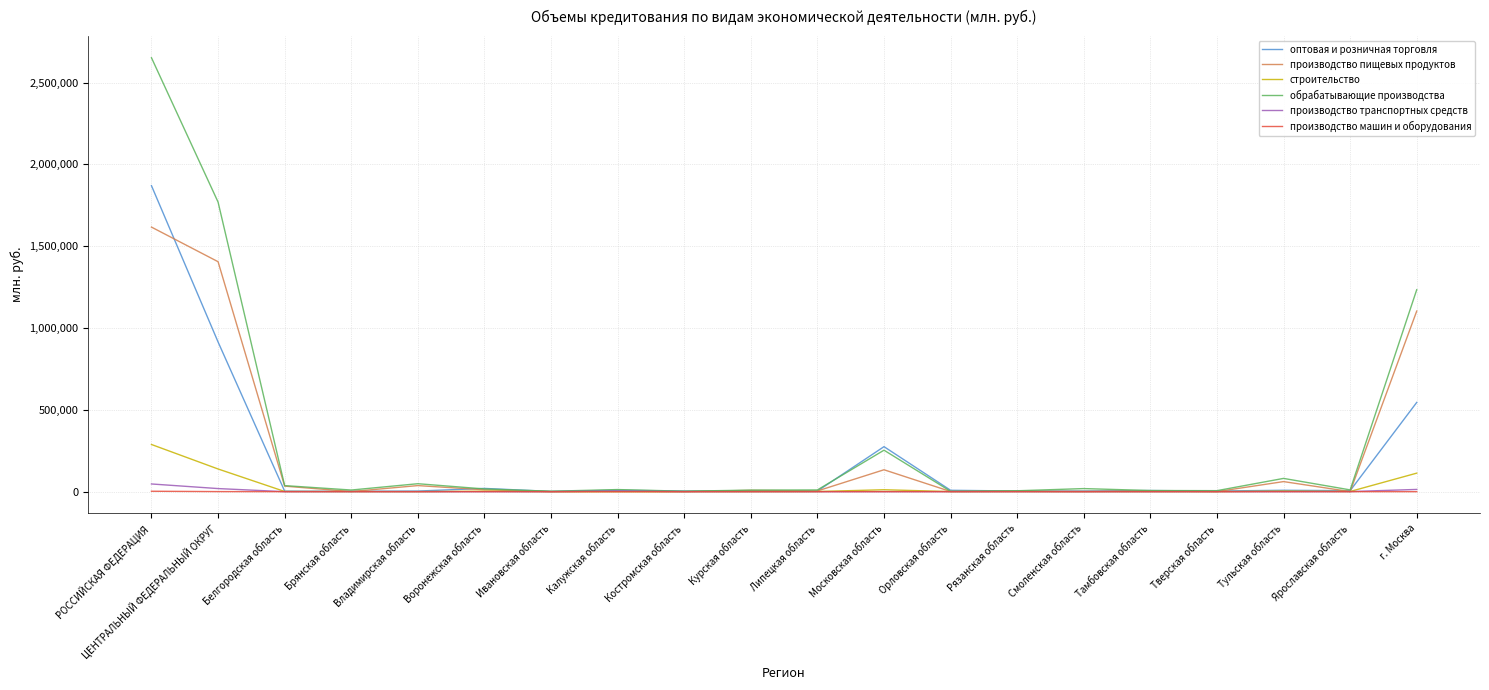

At which category is the sum across all series the highest?

РОССИЙСКАЯ ФЕДЕРАЦИЯ